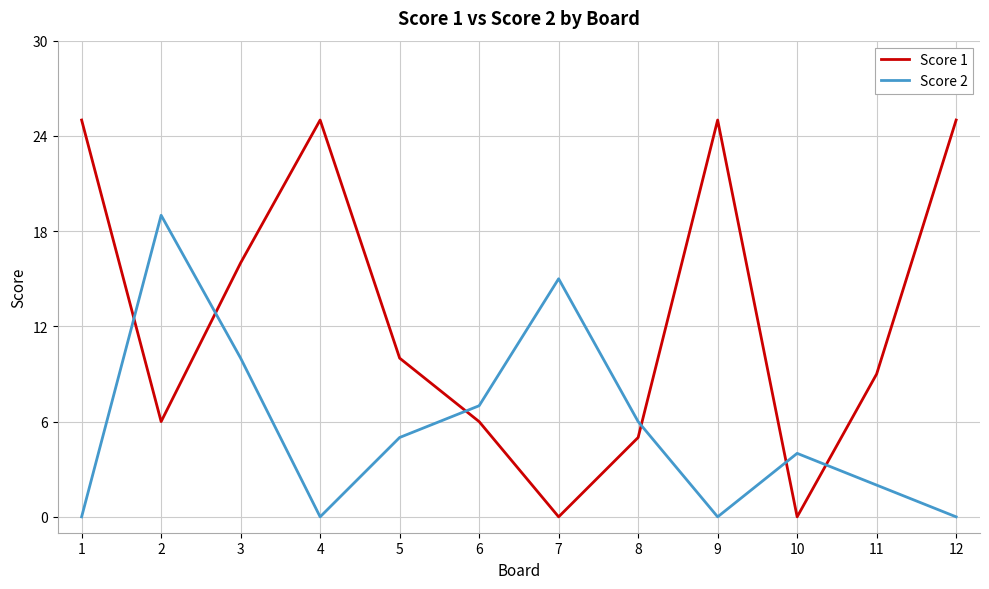

At which category is the sum across all series the highest?

3